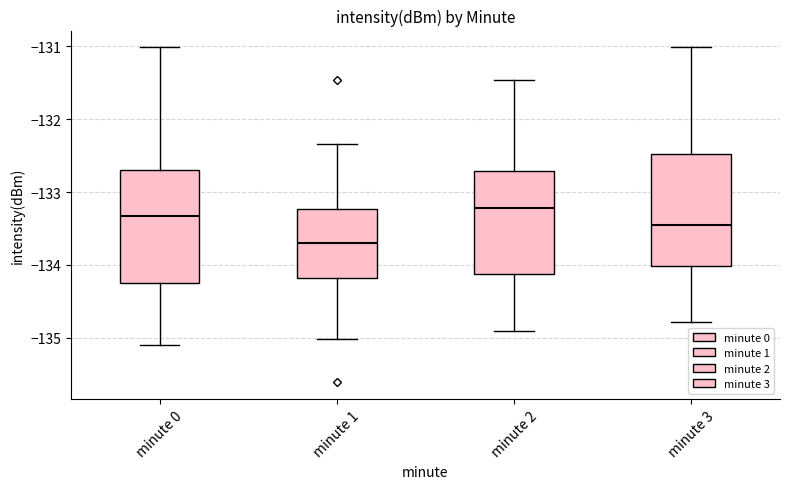

Where does the upper whisker of the box for minute 2 end on the y-axis? The values are not printed on the chart, so give them approximately, as read against the axis.

-131.5